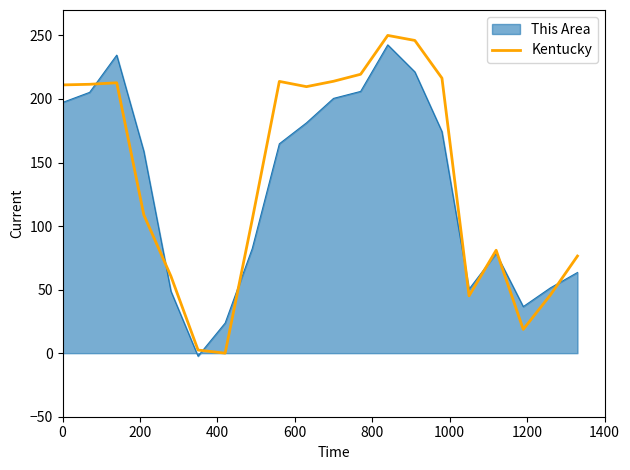

What is the maximum value for This Area?

242.6